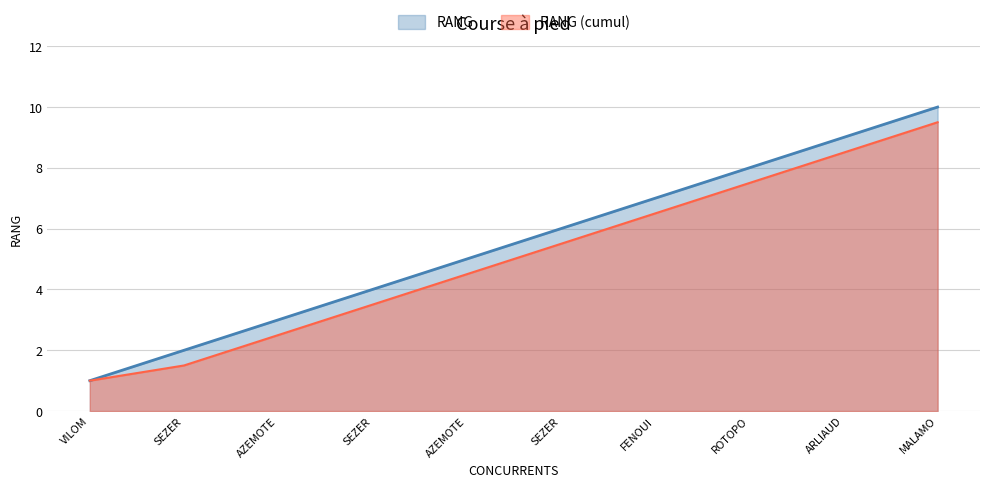

Approximately how many times larger is the value at FENOUI compared to ROTOPO?

0.9